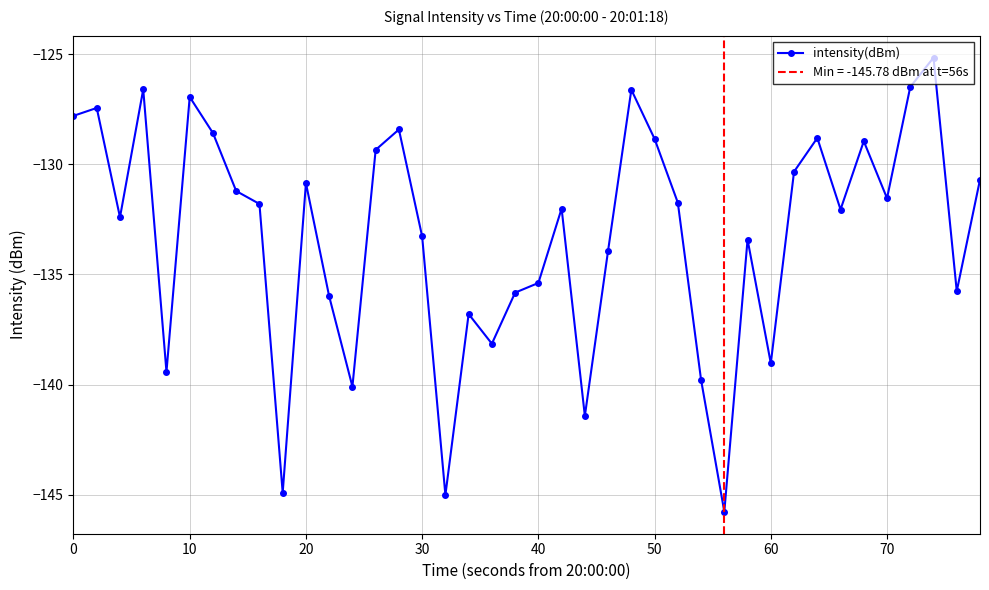

How many data points are less than -131?

24